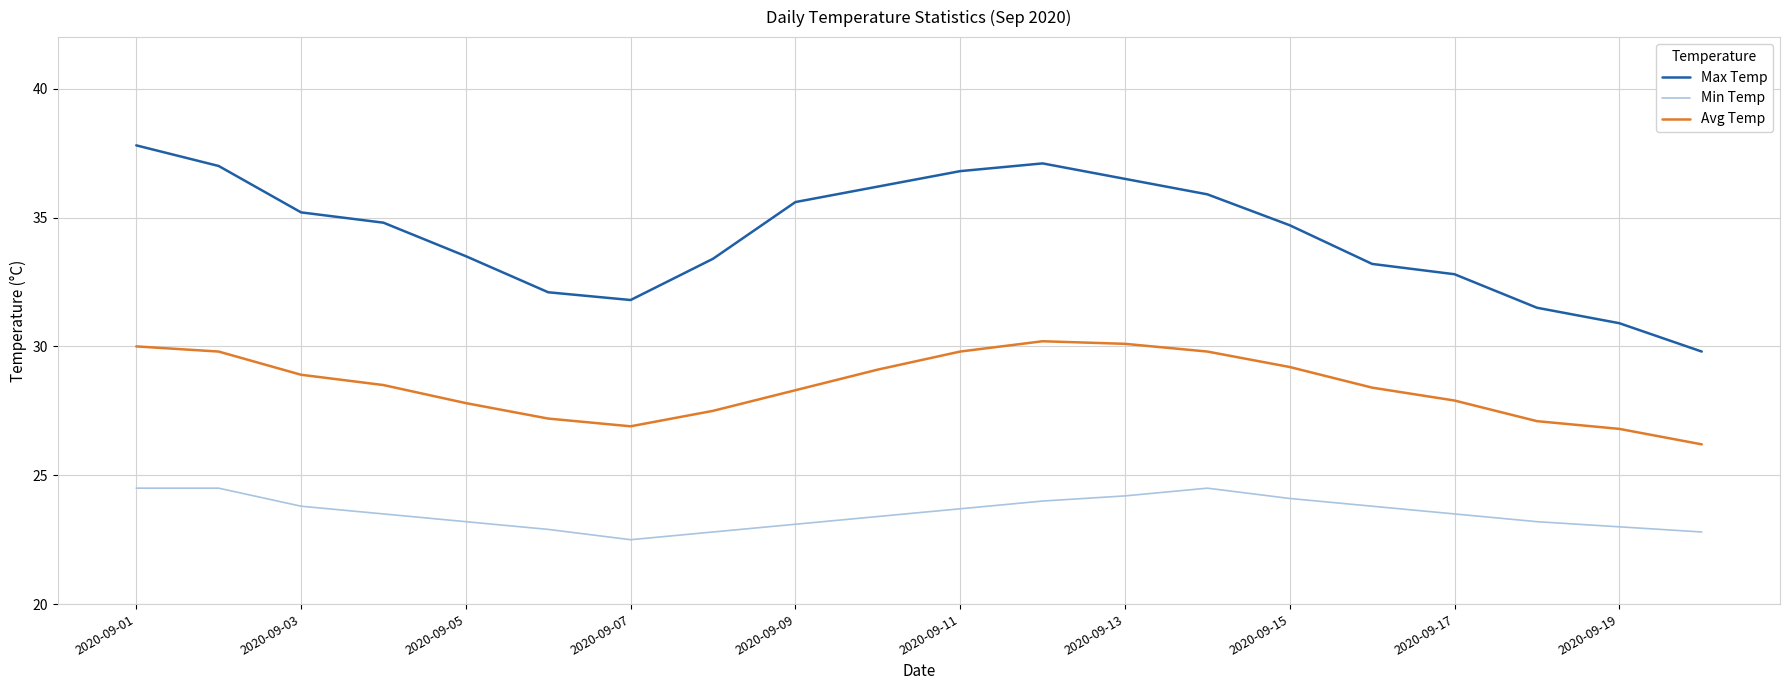

How many distinct data groups are displayed?

3